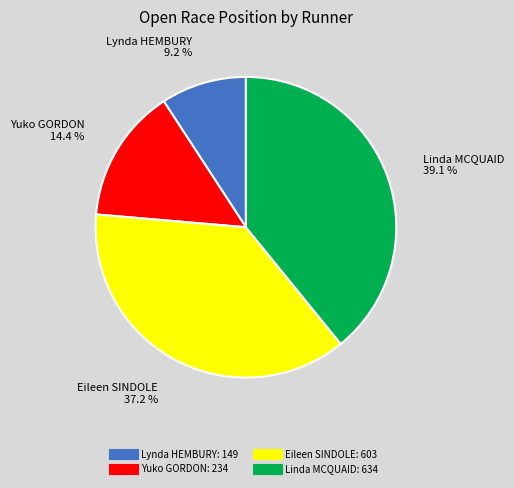

Which has a higher value, Yuko GORDON or Eileen SINDOLE?

Eileen SINDOLE